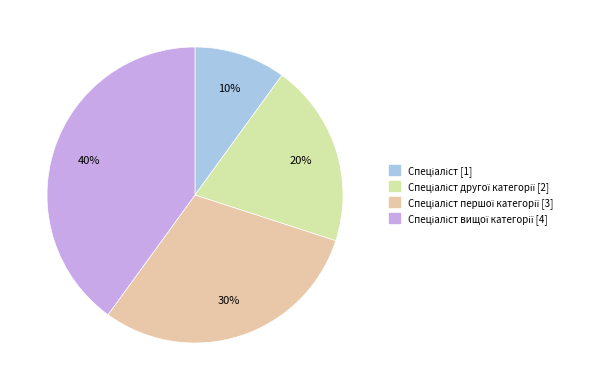

Count the number of slices in the pie.

4